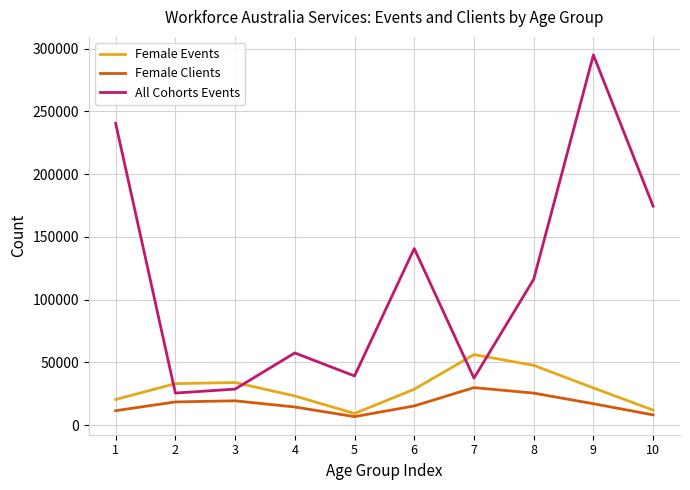

How many series are shown in this chart?

3